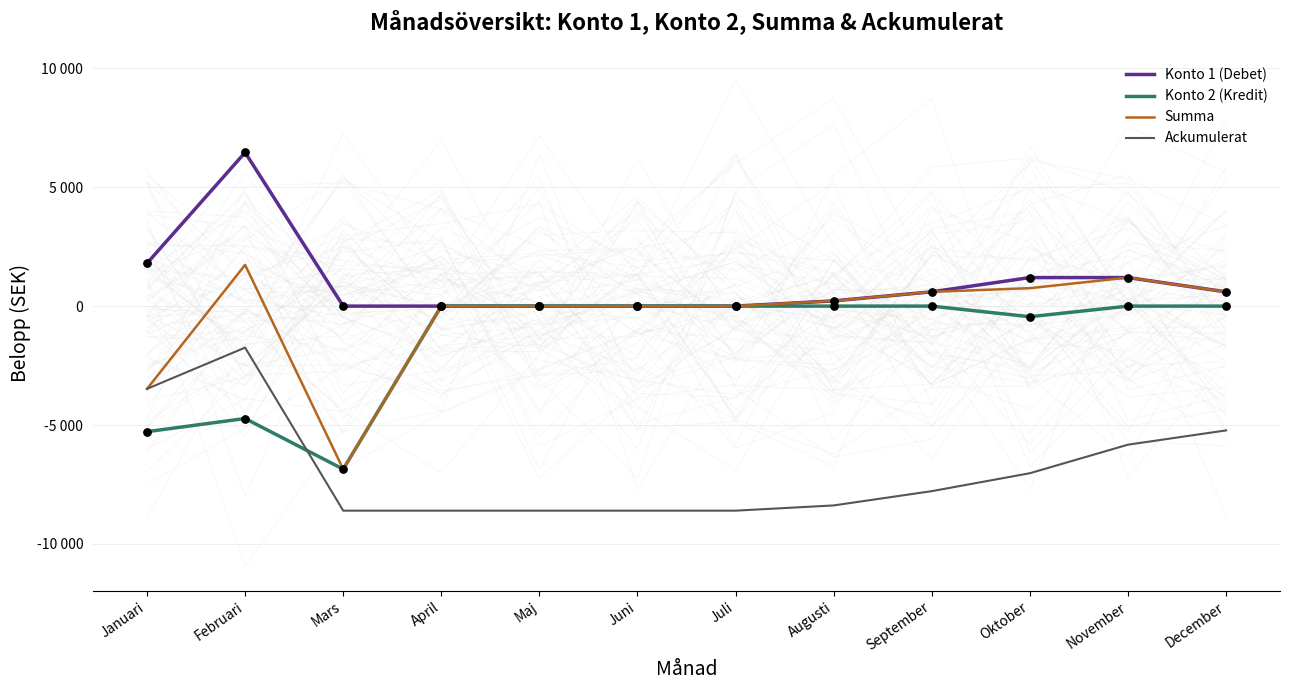

Which series has the widest spread of Y values?

Summa